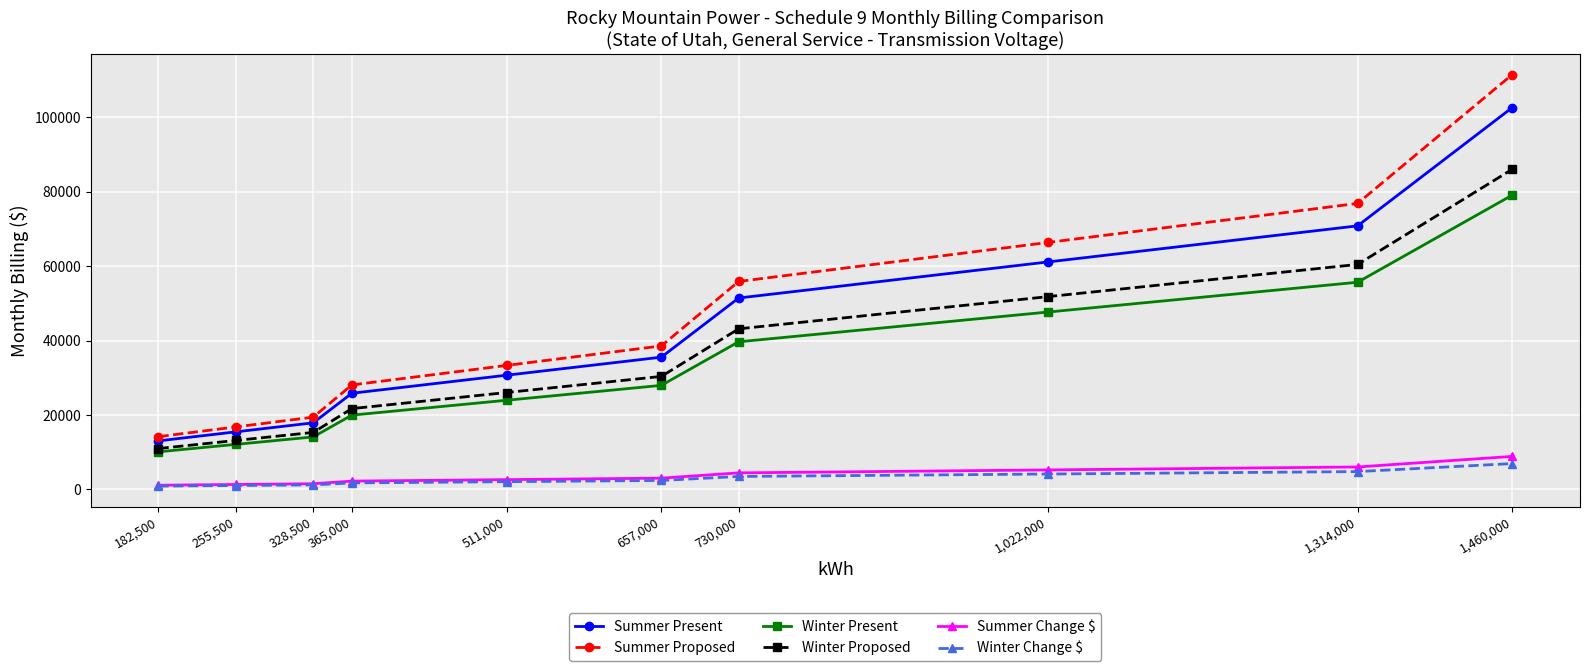

What is the maximum value for Summer Change $?

8870.3